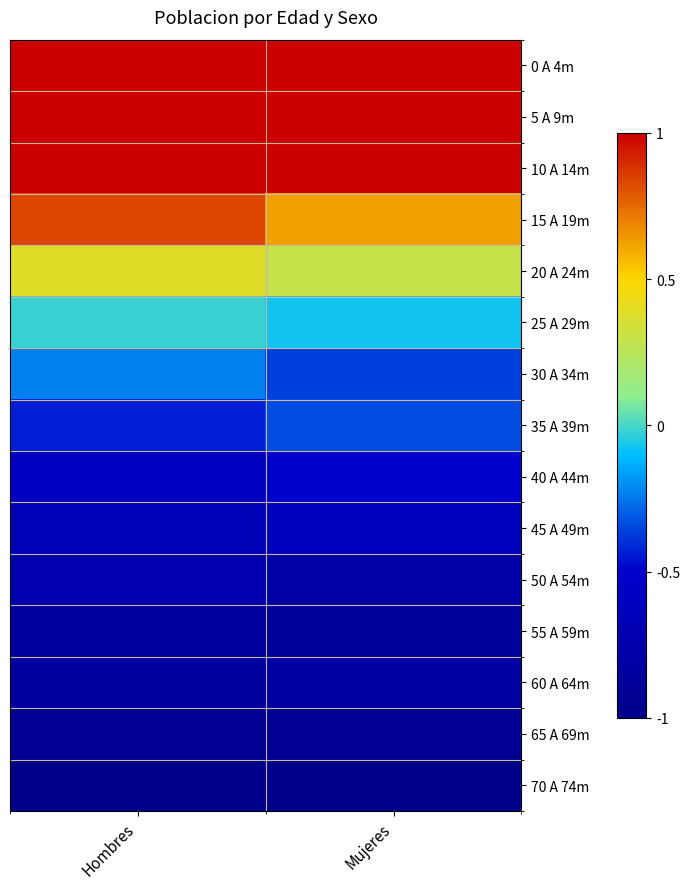

What is the greatest value displayed?

1.0